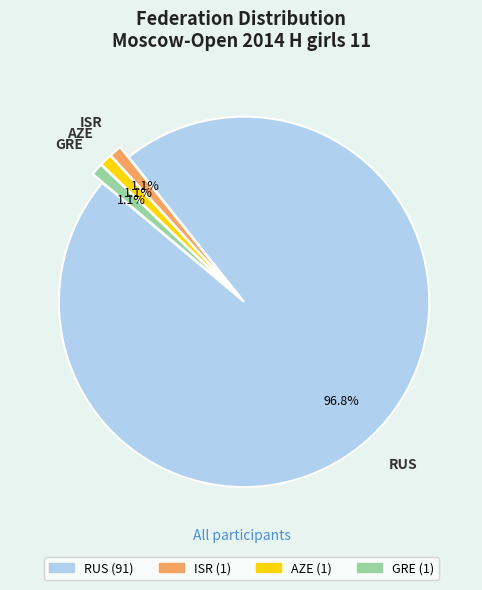

Which has a higher value, RUS or AZE?

RUS